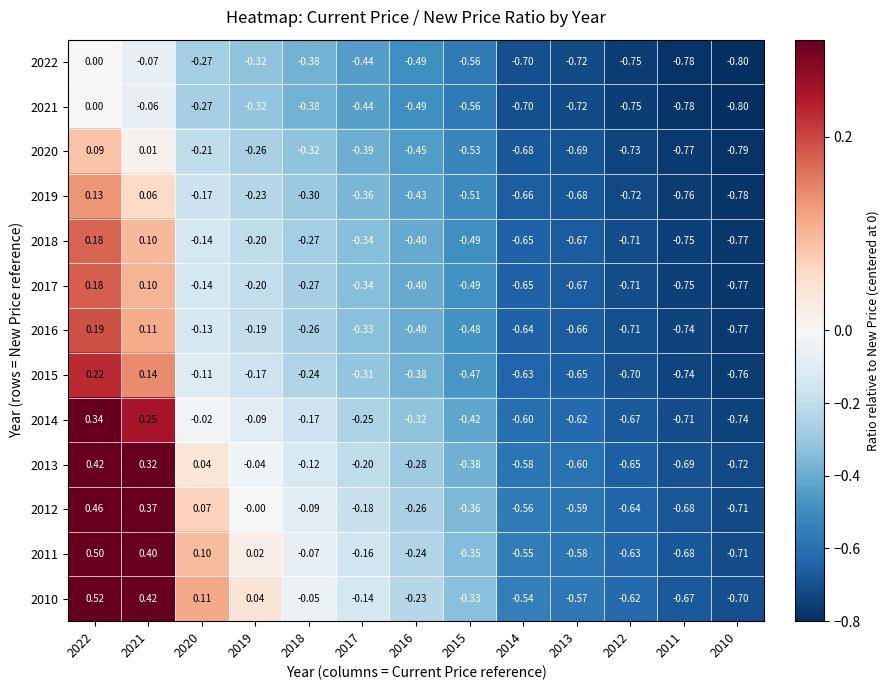

Is the value of 2012 at 2016 greater than the value of 2021 at 2017?

Yes